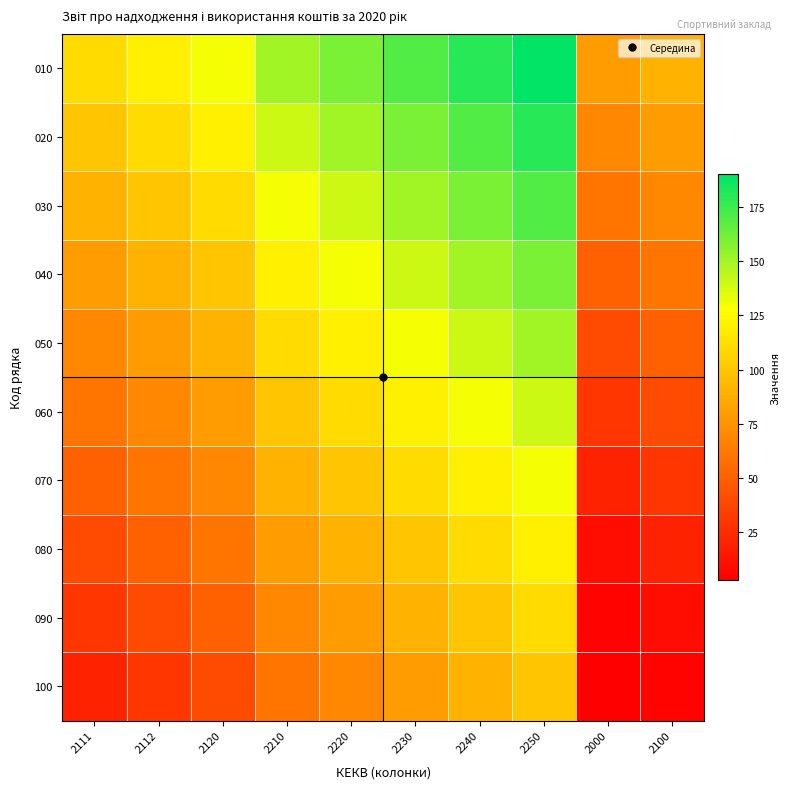

List the series in order of their peak value, highest first.

010, 020, 030, 040, 050, 060, 070, 080, 090, 100